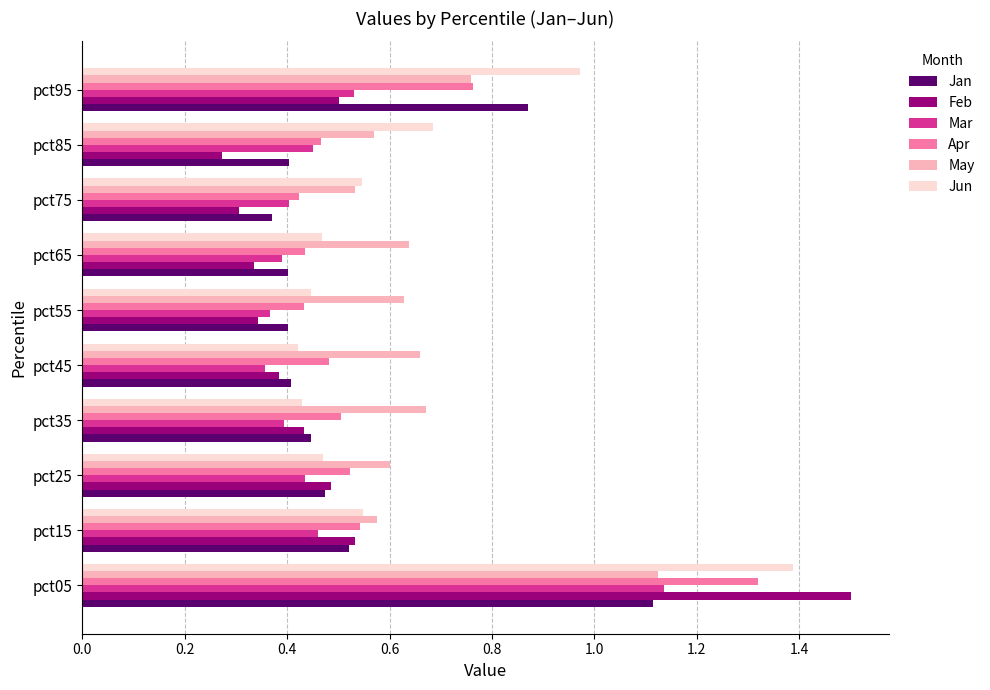

Which series changed the most between pct05 and pct25?

Feb